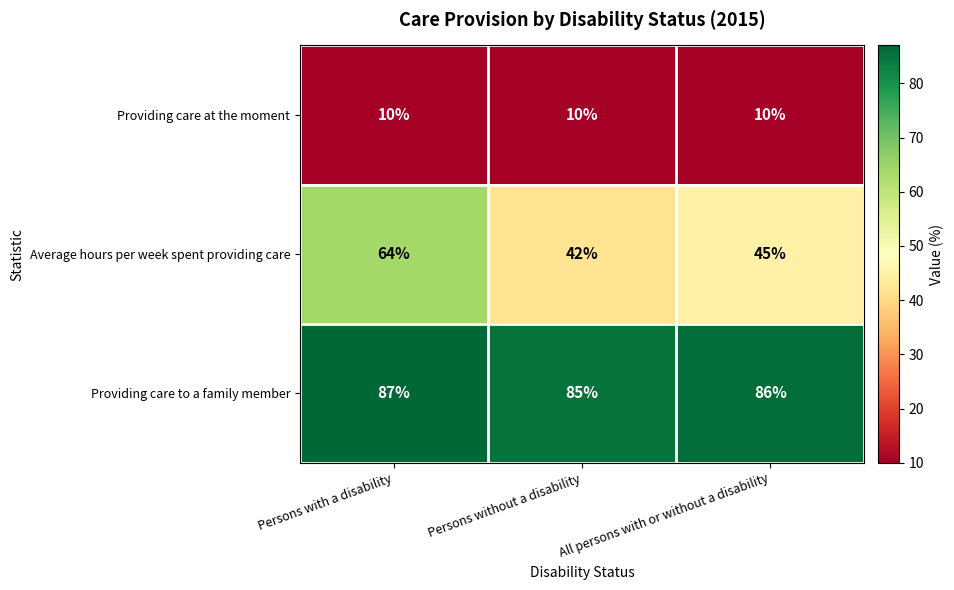

What is the difference between the Average hours per week spent providing care values at Persons with a disability and All persons with or without a disability?

19